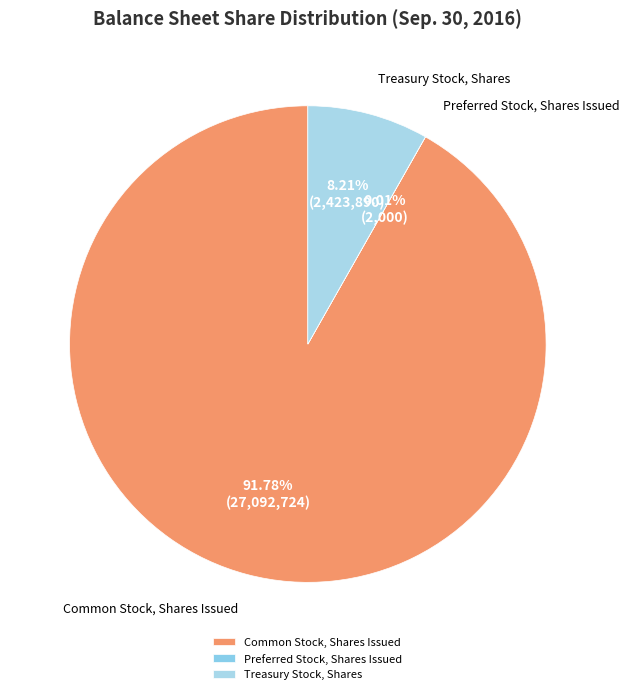

Does Common Stock, Shares Issued represent more than half of the total?

Yes